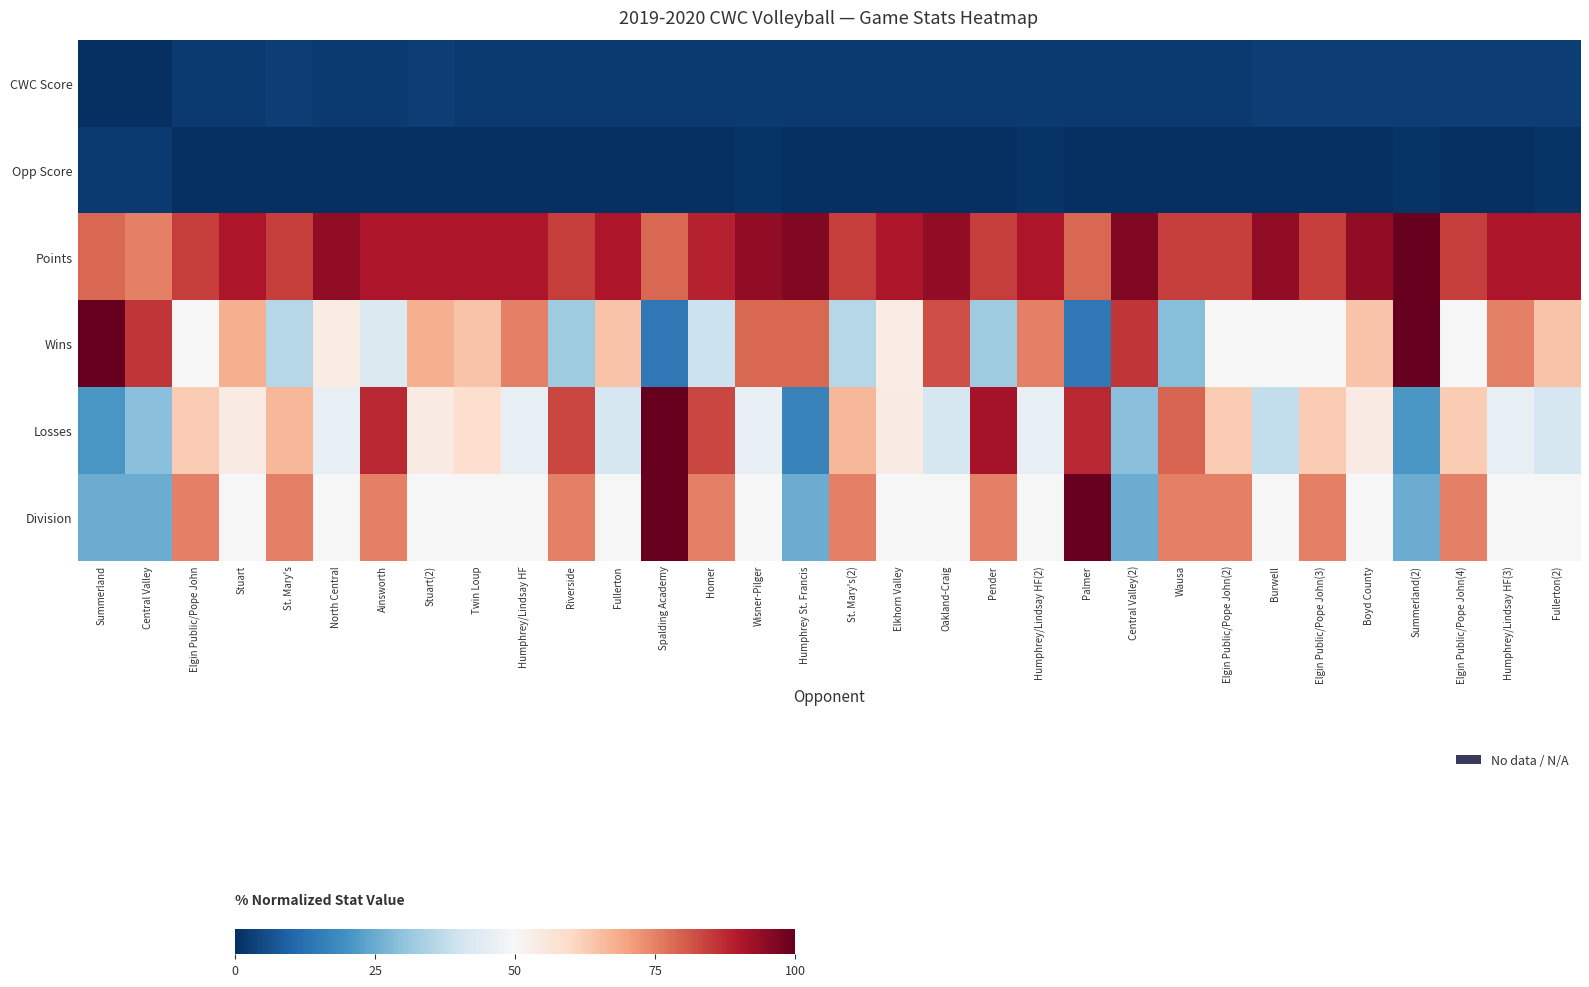

How many series are shown in this chart?

6